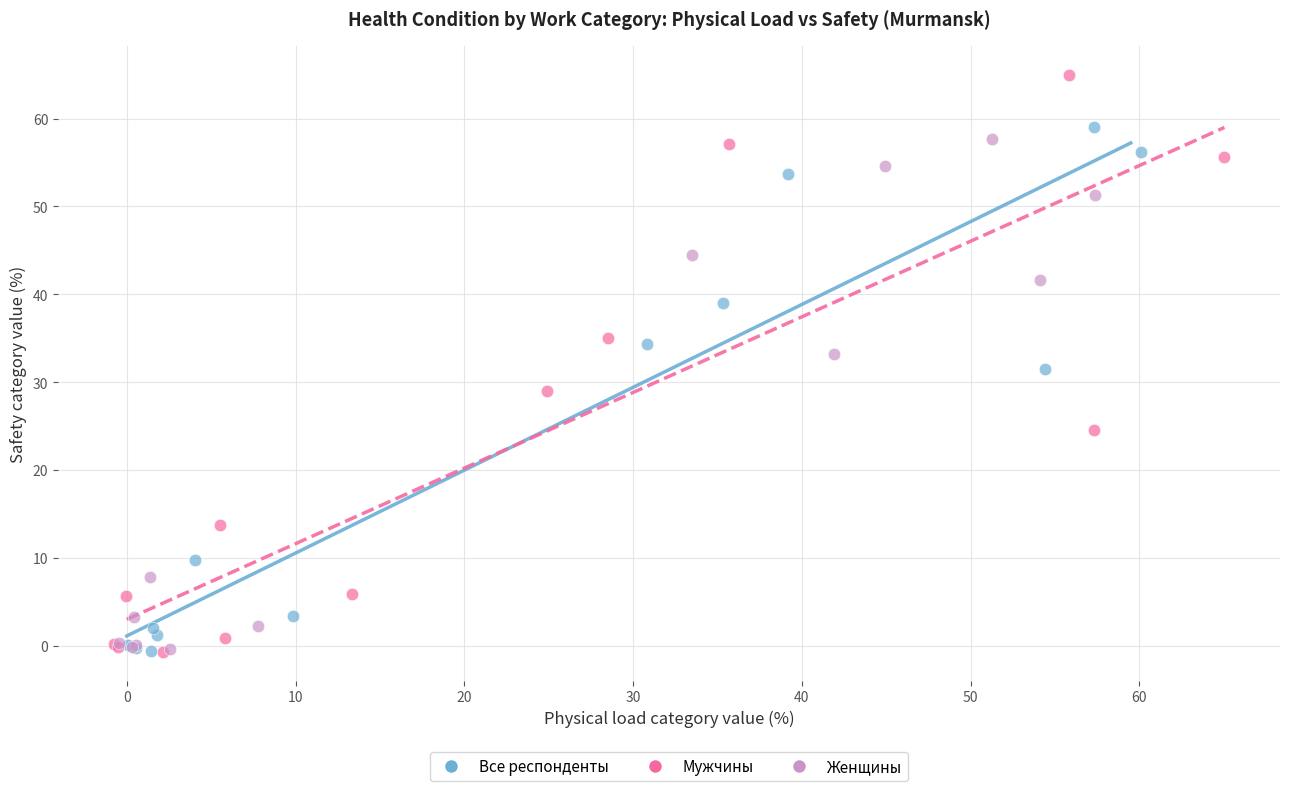

Which series has the widest spread of Y values?

Мужчины